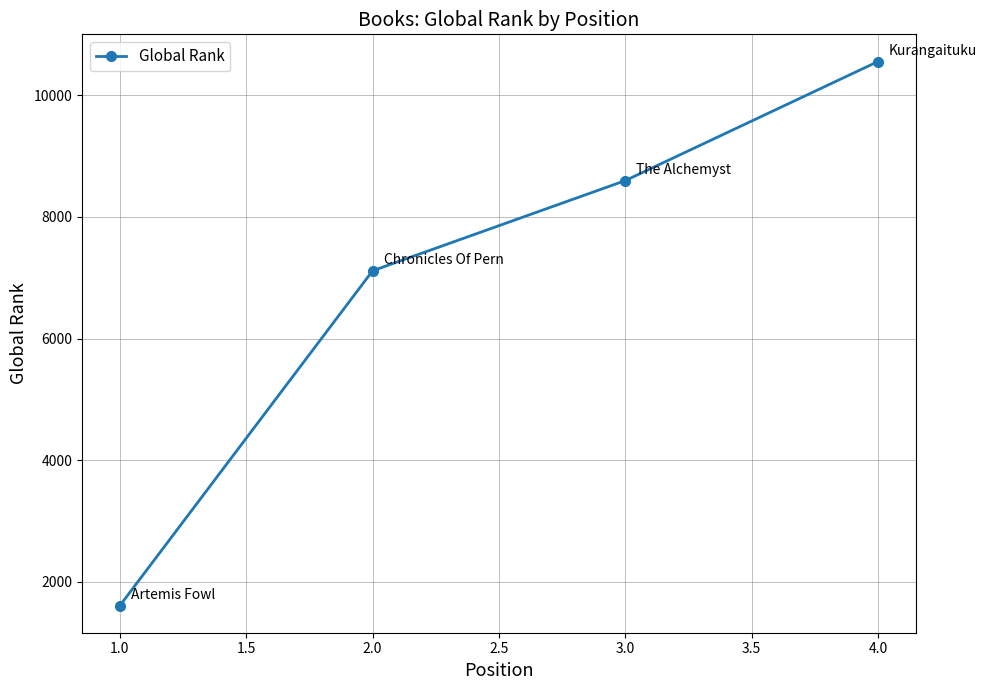

What is the label of the 3rd point from the right?

2.0